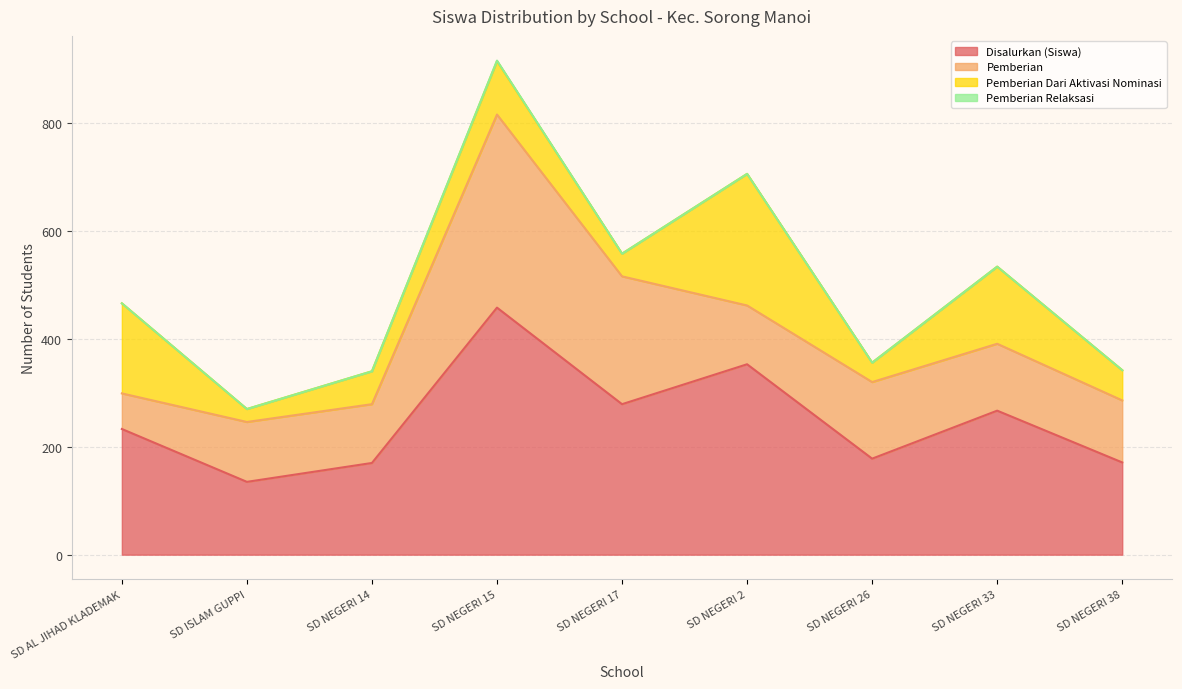

What is the total value across all series at SD NEGERI 2?

706